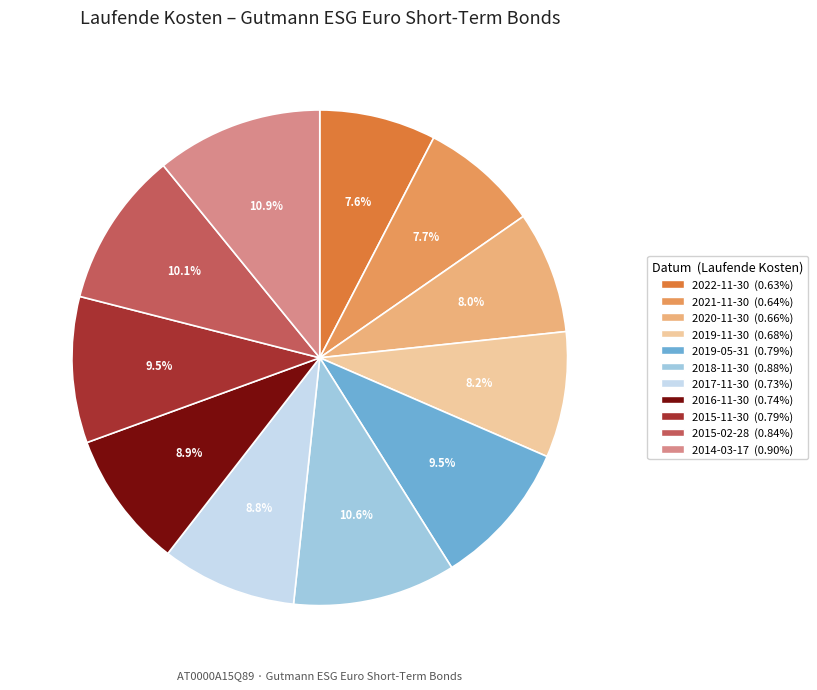

Combined, what portion of the pie is 2014-03-17 and 2016-11-30?

19.8%